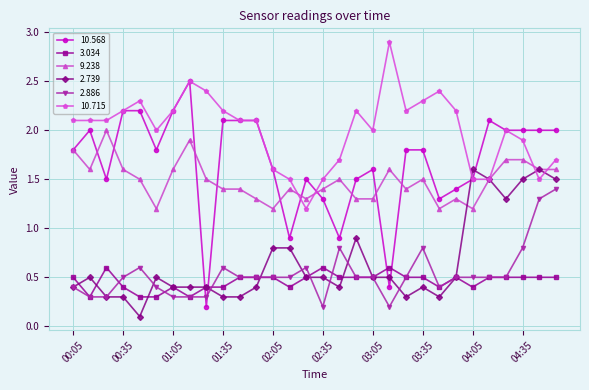

Reading left to right, list all the values displayed in this chart.

10.568: 1.8	2.0	1.5	2.2	2.2	1.8	2.2	2.5	0.2	2.1	2.1	2.1	1.6	0.9	1.5	1.3	0.9	1.5	1.6	0.4	1.8	1.8	1.3	1.4	1.5	2.1	2.0	2.0	2.0	2.0
3.034: 0.5	0.3	0.6	0.4	0.3	0.3	0.4	0.3	0.4	0.4	0.5	0.5	0.5	0.4	0.5	0.6	0.5	0.5	0.5	0.6	0.5	0.5	0.4	0.5	0.4	0.5	0.5	0.5	0.5	0.5
9.238: 1.8	1.6	2.0	1.6	1.5	1.2	1.6	1.9	1.5	1.4	1.4	1.3	1.2	1.4	1.3	1.4	1.5	1.3	1.3	1.6	1.4	1.5	1.2	1.3	1.2	1.5	1.7	1.7	1.6	1.6
2.739: 0.4	0.5	0.3	0.3	0.1	0.5	0.4	0.4	0.4	0.3	0.3	0.4	0.8	0.8	0.5	0.5	0.4	0.9	0.5	0.5	0.3	0.4	0.3	0.5	1.6	1.5	1.3	1.5	1.6	1.5
2.886: 0.4	0.3	0.3	0.5	0.6	0.4	0.3	0.3	0.3	0.6	0.5	0.5	0.5	0.5	0.6	0.2	0.8	0.5	0.5	0.2	0.5	0.8	0.4	0.5	0.5	0.5	0.5	0.8	1.3	1.4
10.715: 2.1	2.1	2.1	2.2	2.3	2.0	2.2	2.5	2.4	2.2	2.1	2.1	1.6	1.5	1.2	1.5	1.7	2.2	2.0	2.9	2.2	2.3	2.4	2.2	1.5	1.5	2.0	1.9	1.5	1.7